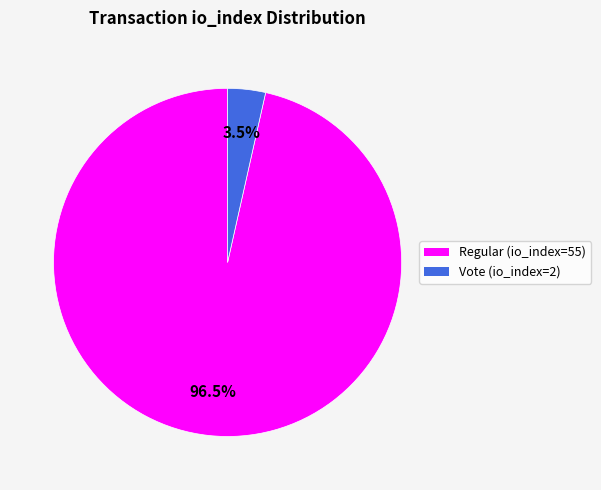

Which slice is the largest?

Regular (io_index=55)